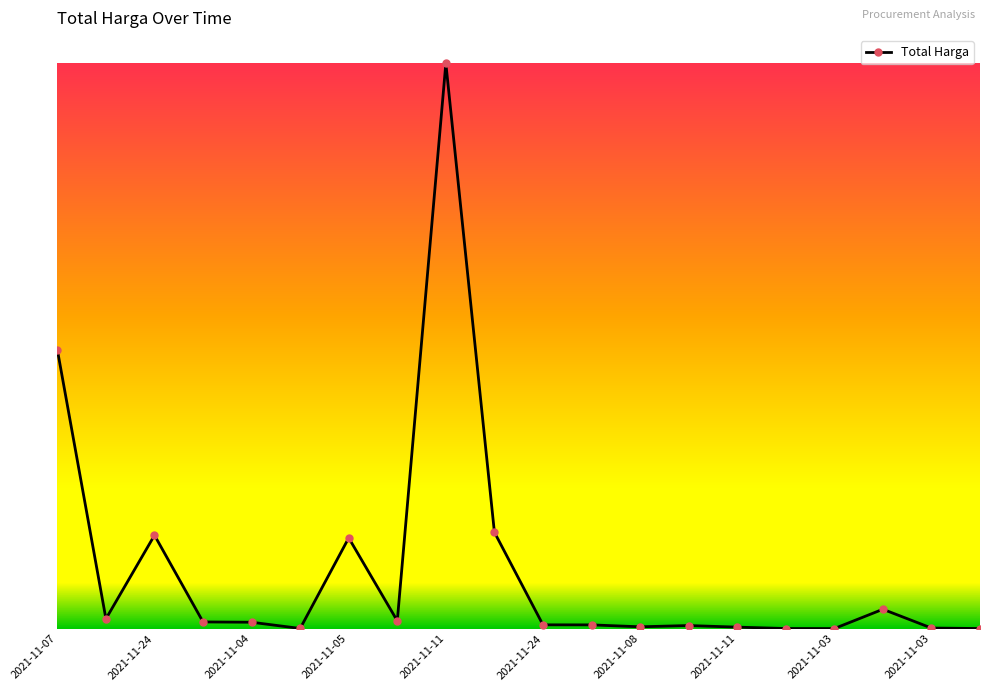

What is the difference between the second highest and second lowest values?

1425602900